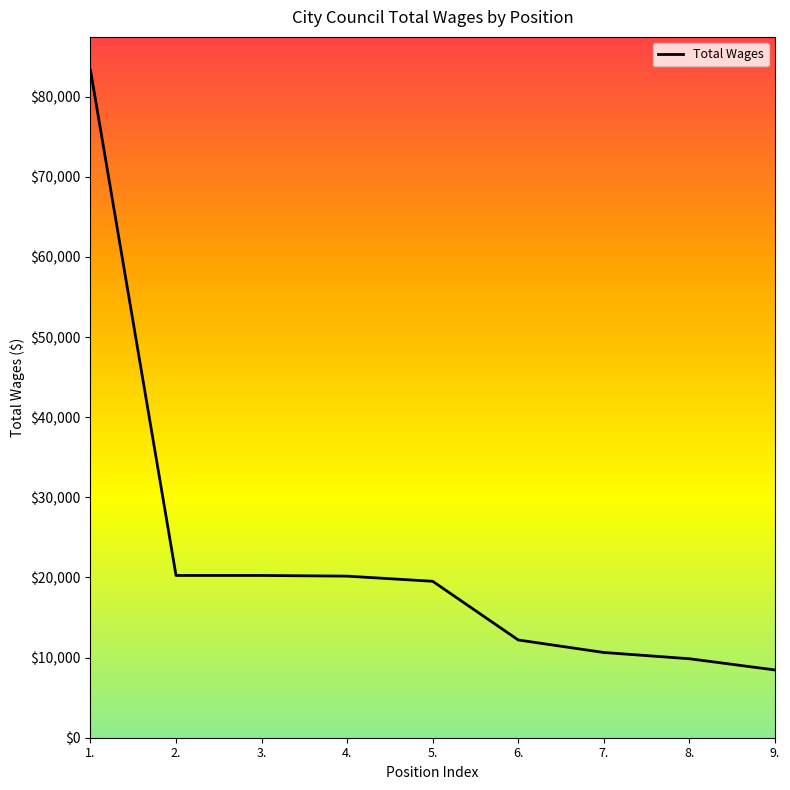

The chart shows a value of 20166 at 4.. True or false?

True